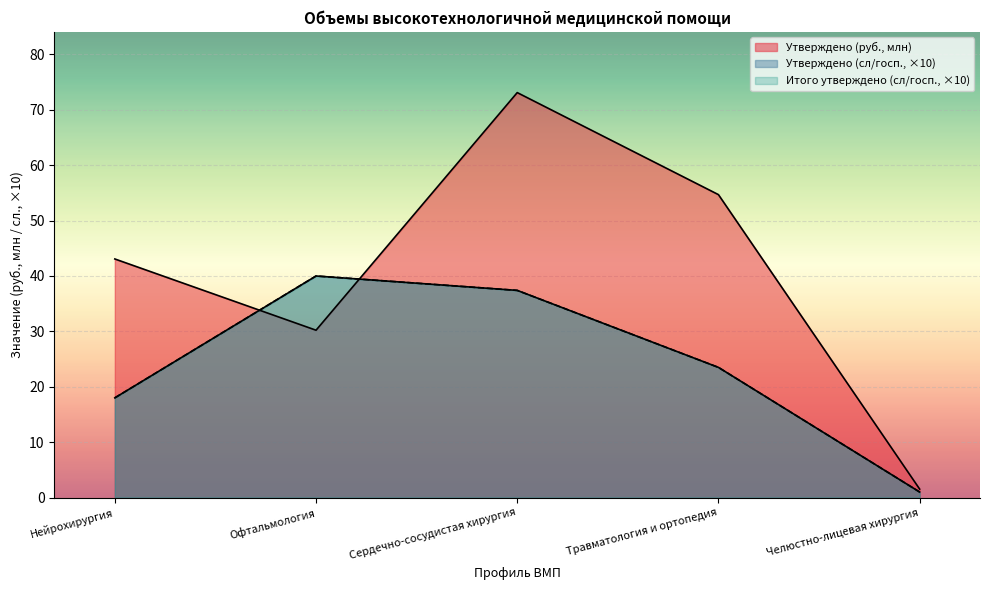

Reading left to right, extract all data points from this chart.

Утверждено (сл/госп.): 18.0	40.0	37.4	23.5	1.0
Утверждено (руб.): 43.1	30.2	73.1	54.7	1.5
Итого утверждено (сл/госп.): 18.0	40.0	37.4	23.5	1.0